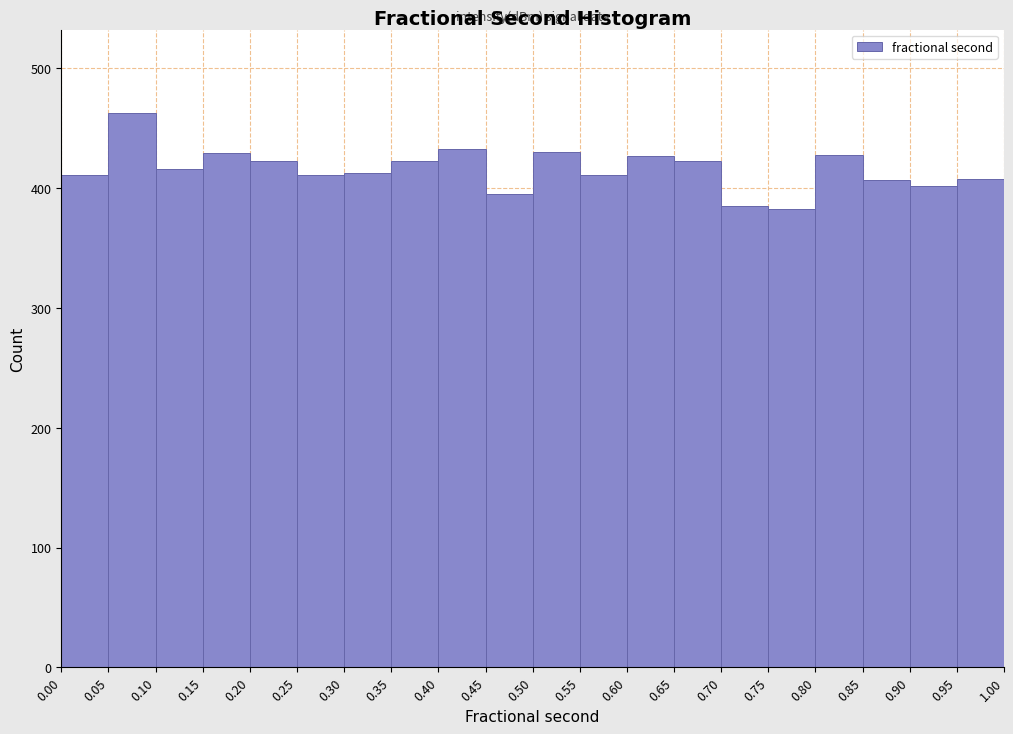

Which range on the x-axis has the tallest bar?

0.05 to 0.10